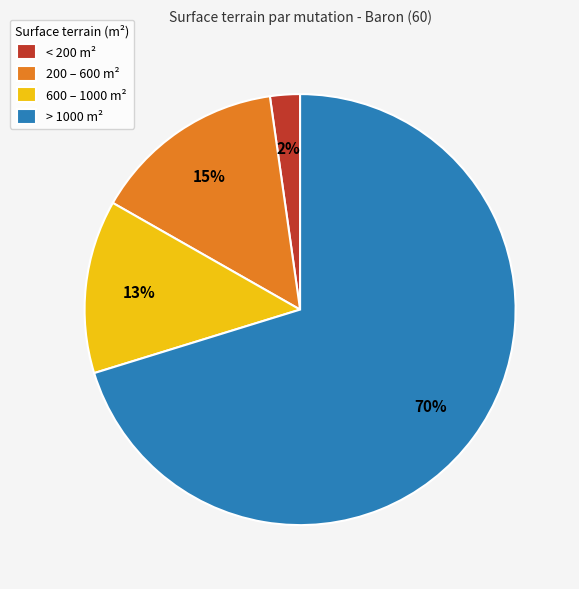

Is there a majority slice in this chart?

Yes